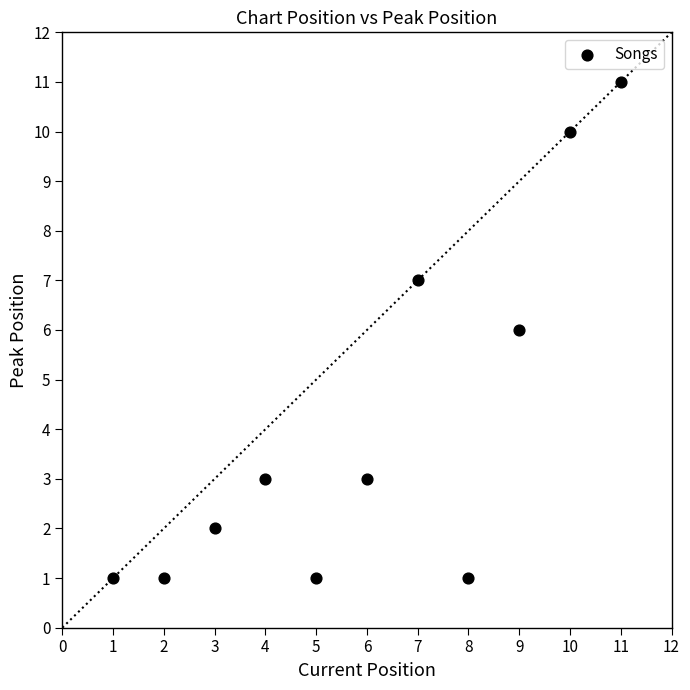

What is the range of Y values (max minus min)?

10